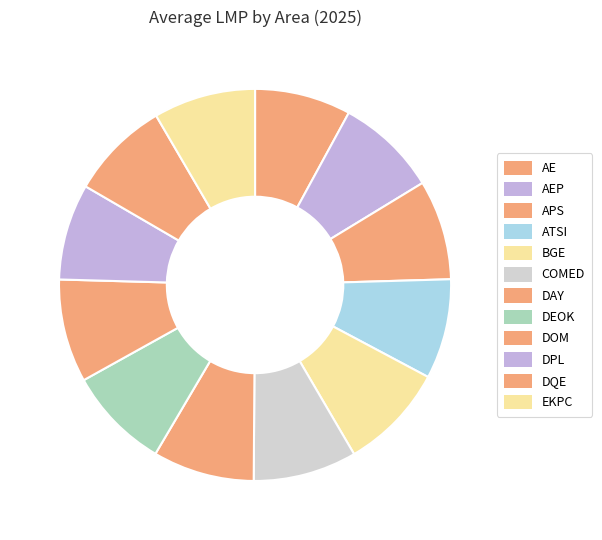

Which has a higher value, AE or DAY?

DAY